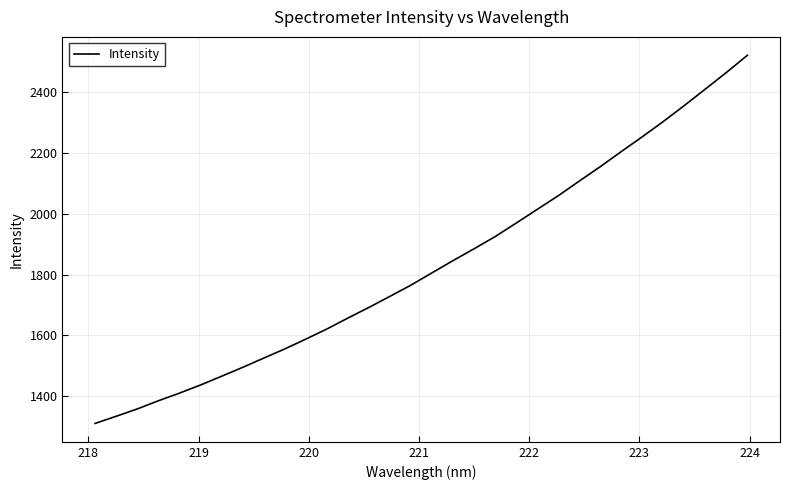

Count the number of categories in the chart.

32